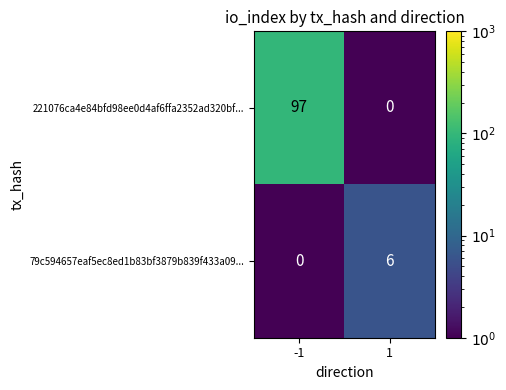

What is the minimum value shown in the chart?

0